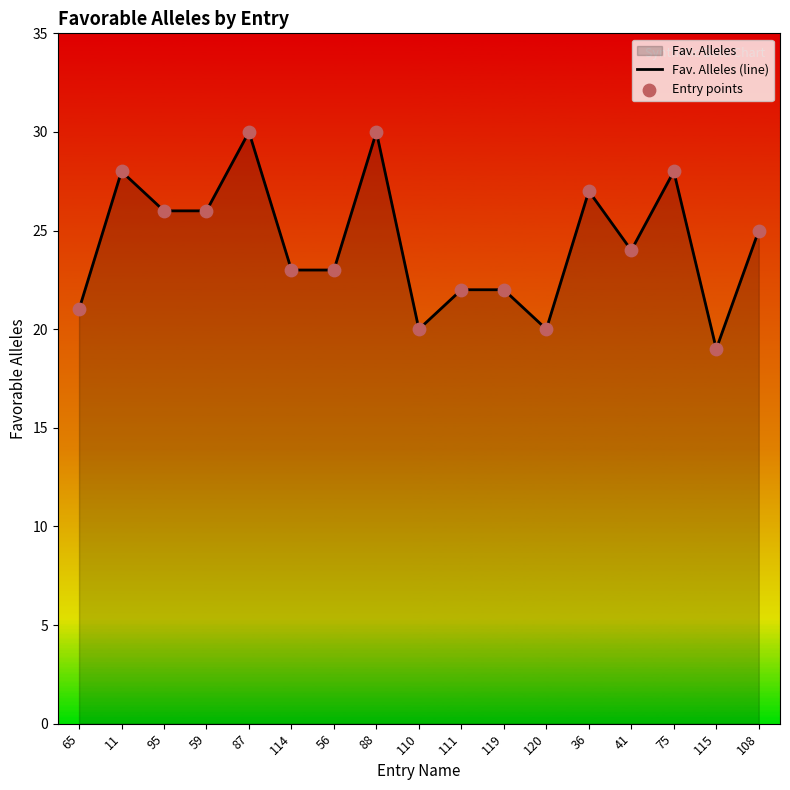

What is the total value across all series at 75?

56